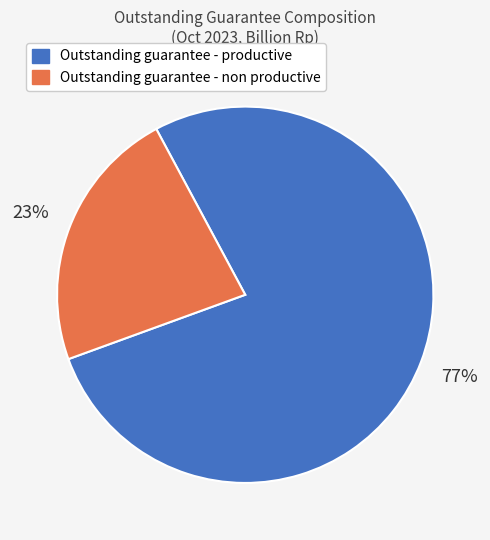

Does Outstanding guarantee - productive represent more than half of the total?

Yes